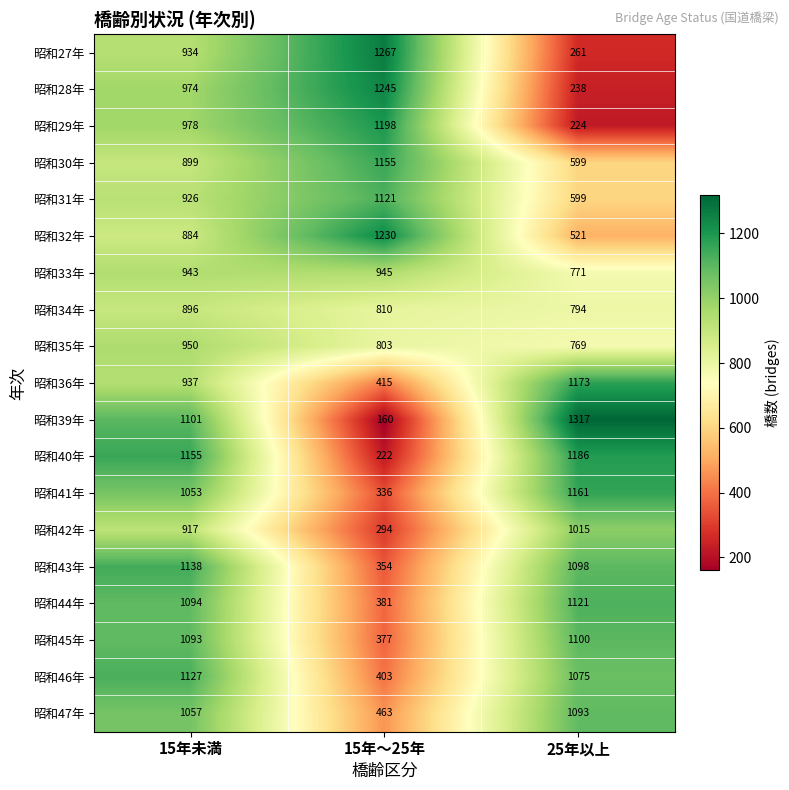

What is the difference between the maximum and minimum values in the 昭和40年 series?

964